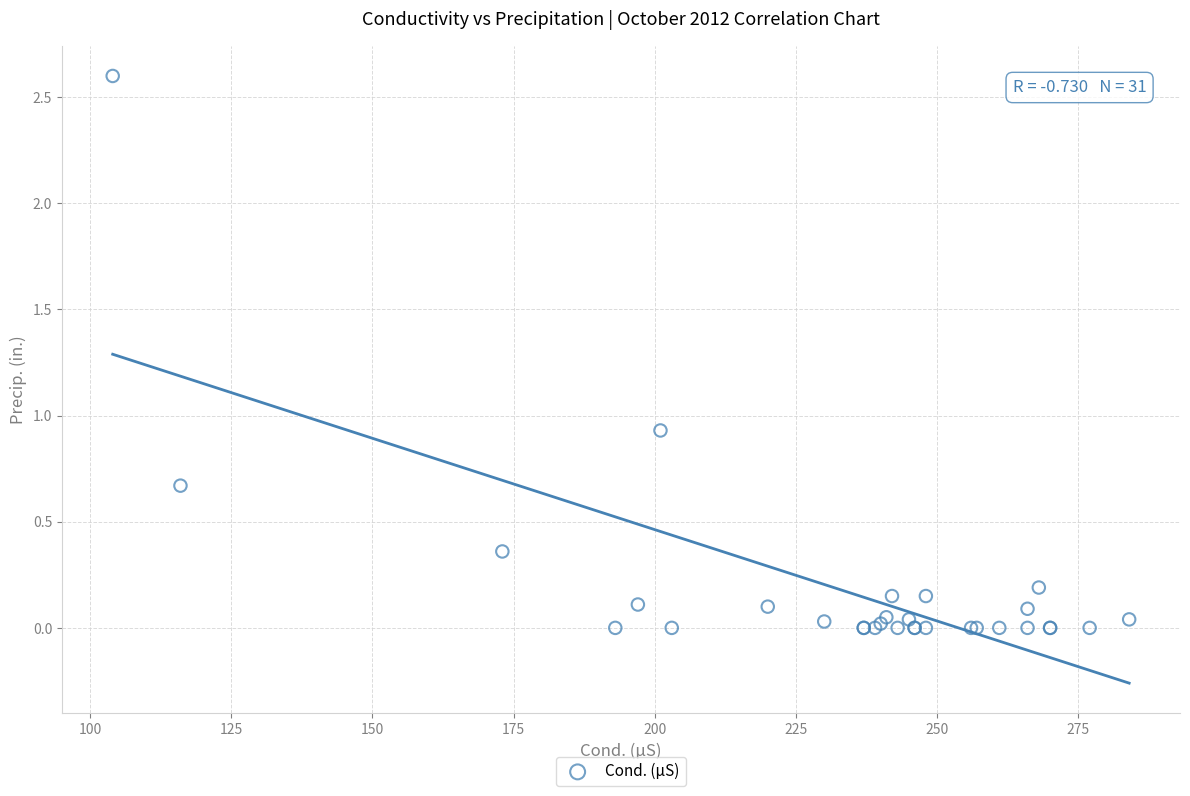

What Y value in the scatter plot is closest to 1?

0.9